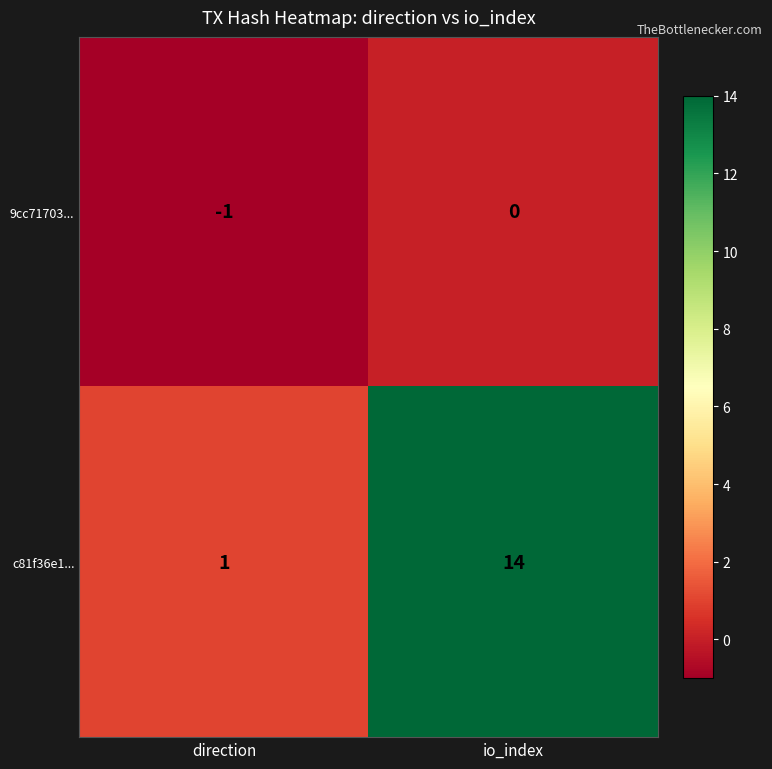

What is the maximum value shown in the chart?

14